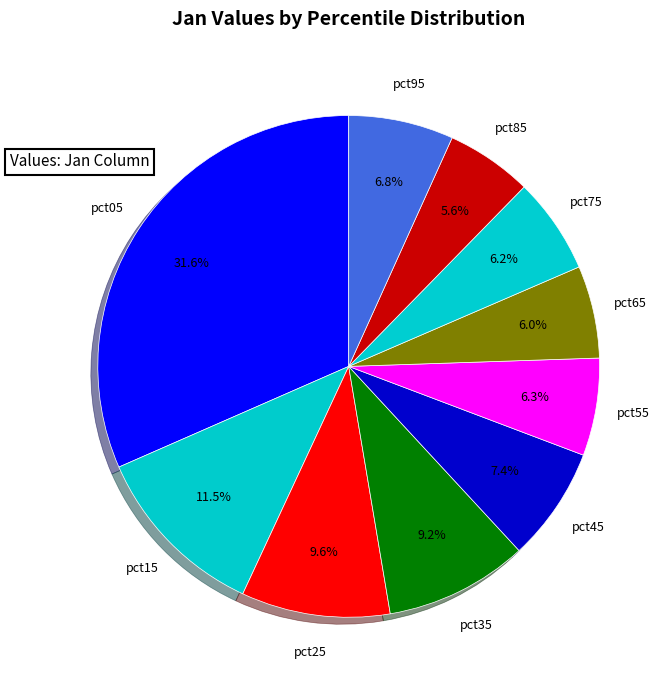

Is it true that pct05 is 43% of the pie?

False